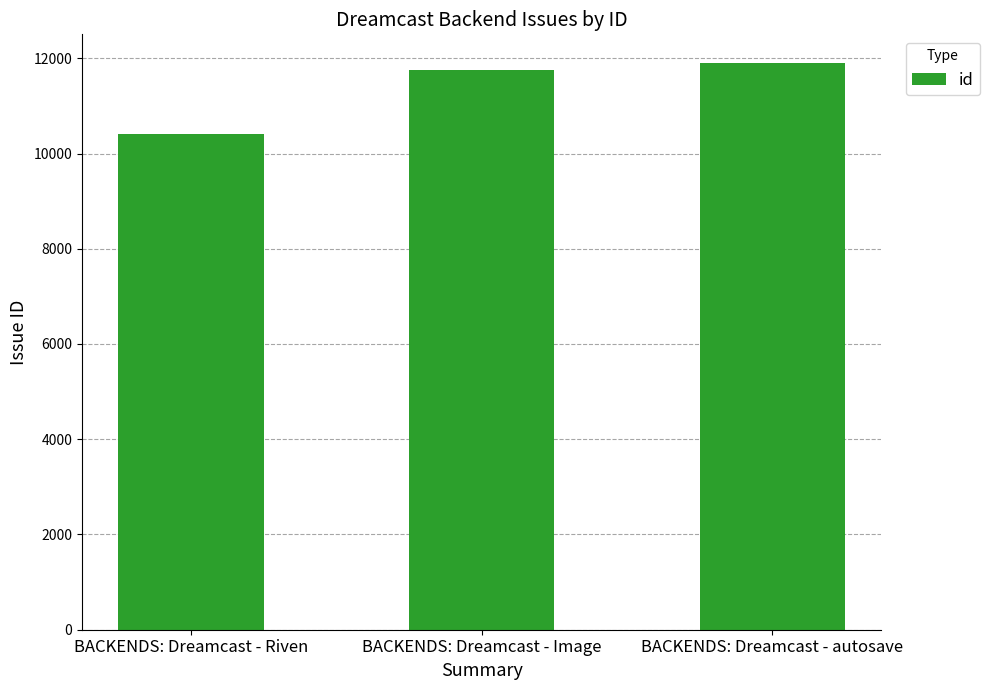

What is the difference between the maximum and minimum values?

1497